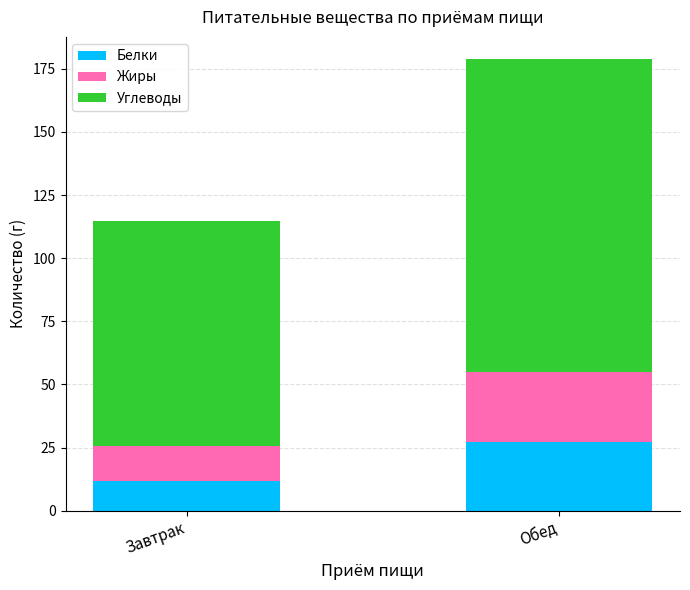

What is the total value across all series at Обед?

178.7